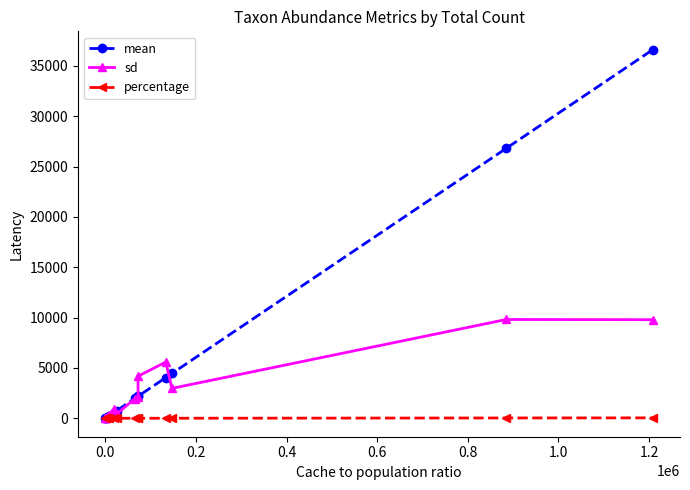

List the series in order of their overall mean, highest first.

mean, sd, percentage